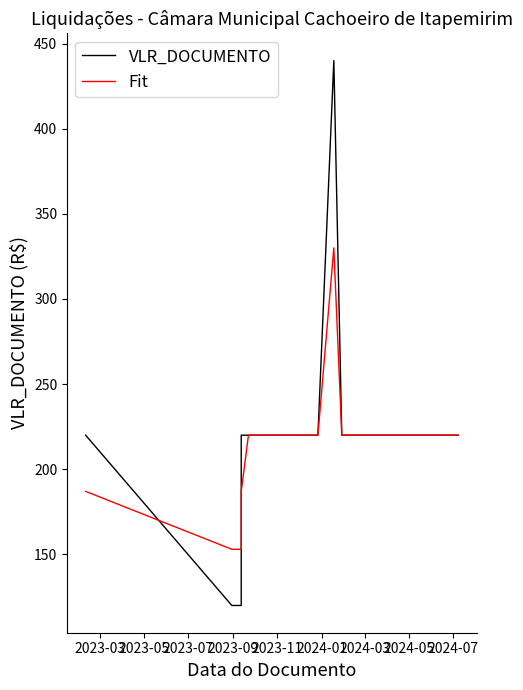

Between which two adjacent categories do VLR_DOCUMENTO and Fit first intersect?

2023-03 and 2023-05